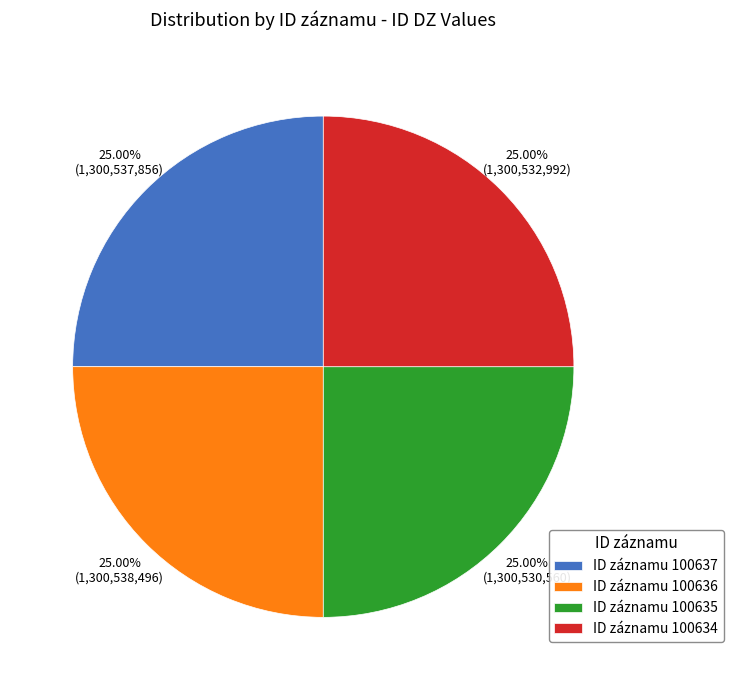

Does ID záznamu 100634 represent more than half of the total?

No